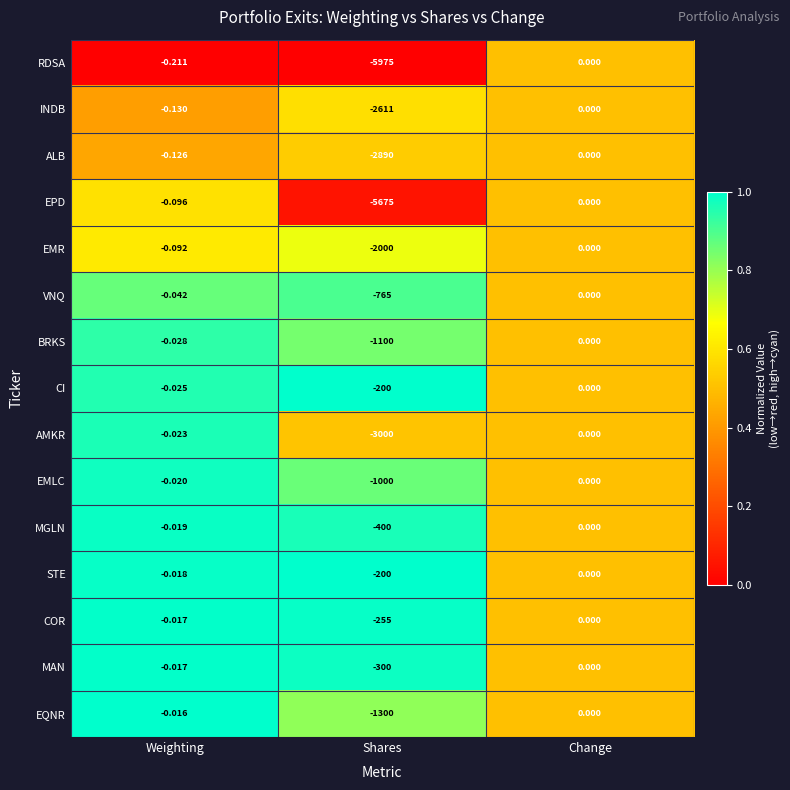

Which category has the lowest value in the AMKR series?

Shares